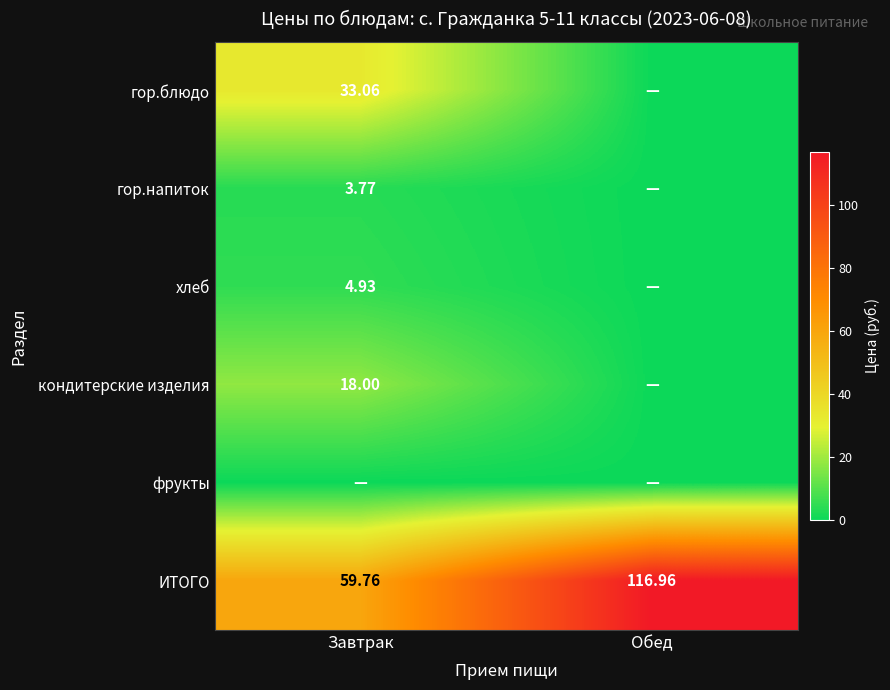

Which category has the lowest value in the ИТОГО series?

Завтрак